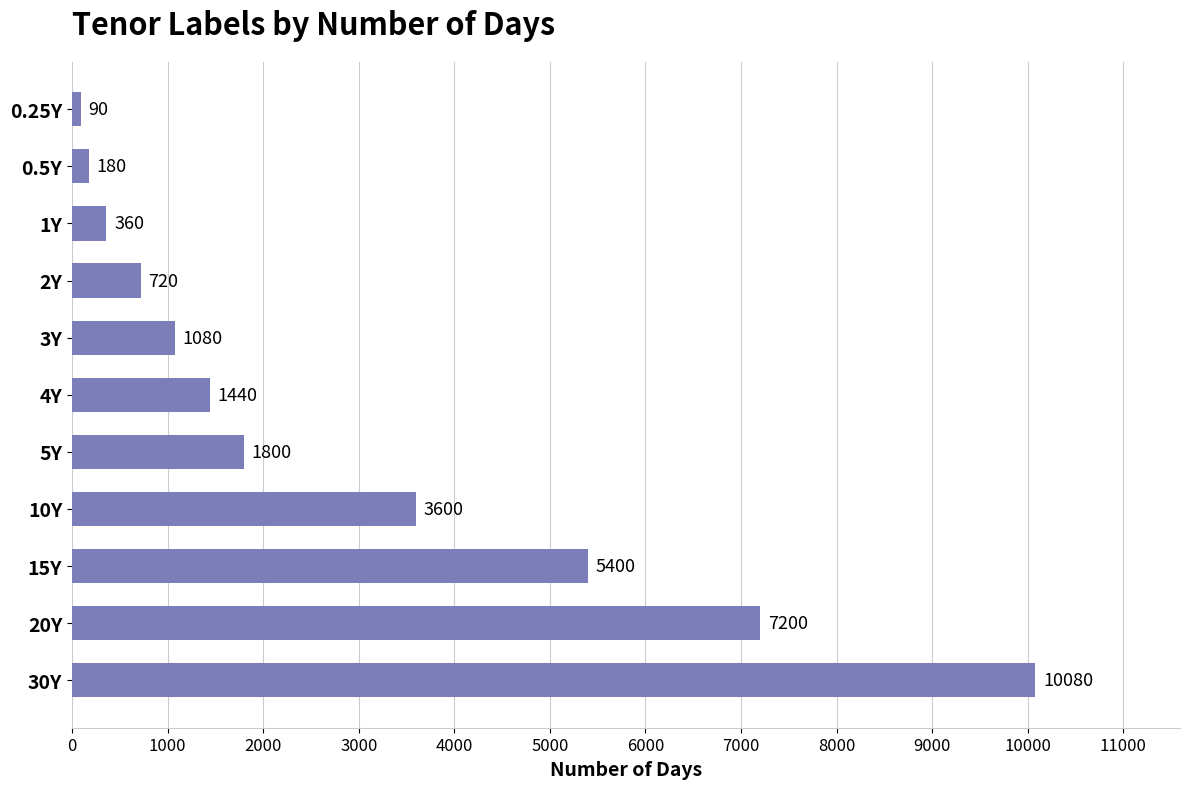

The value at 15Y is 2612. True or false?

False